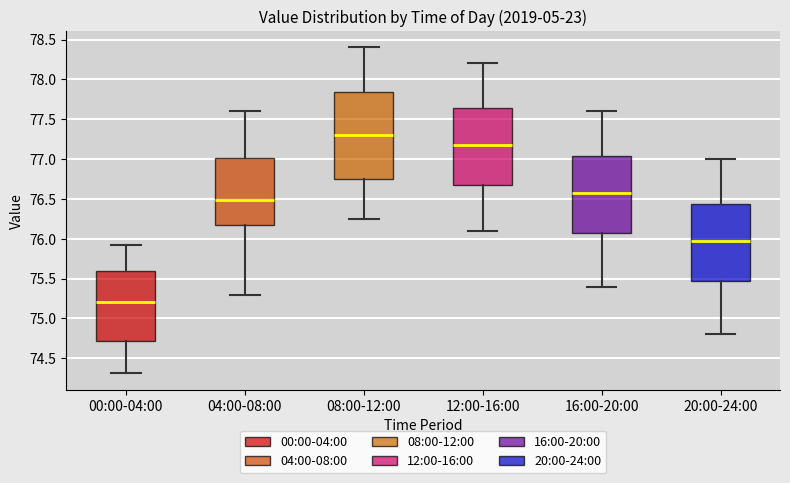

Reading left to right, transcribe this box plot: for each box, give where its median line is, the range the box spans, and where its two whiskers end, as read against the y-axis. The values are not printed on the chart, so give them approximately, as read against the axis.

00:00-04:00: median 75.20, box 74.70 to 75.60, whiskers 74.30 to 75.90
04:00-08:00: median 76.50, box 76.15 to 77.00, whiskers 75.30 to 77.60
08:00-12:00: median 77.30, box 76.75 to 77.85, whiskers 76.25 to 78.40
12:00-16:00: median 77.20, box 76.70 to 77.65, whiskers 76.10 to 78.20
16:00-20:00: median 76.60, box 76.10 to 77.05, whiskers 75.40 to 77.60
20:00-24:00: median 76.00, box 75.50 to 76.45, whiskers 74.80 to 77.00